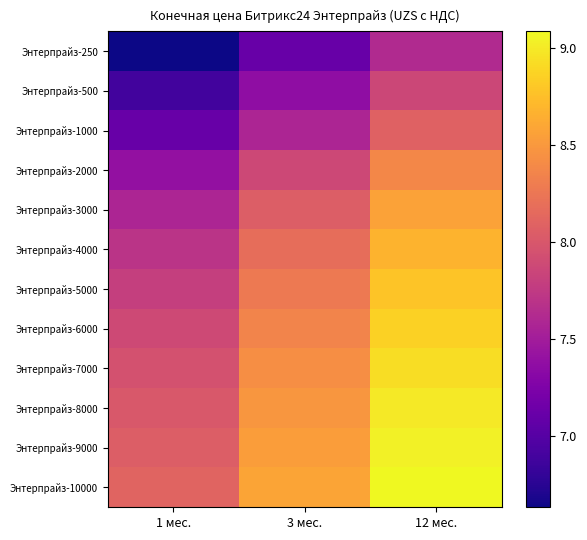

What is the total value across all series at 3 мес.?

96.8